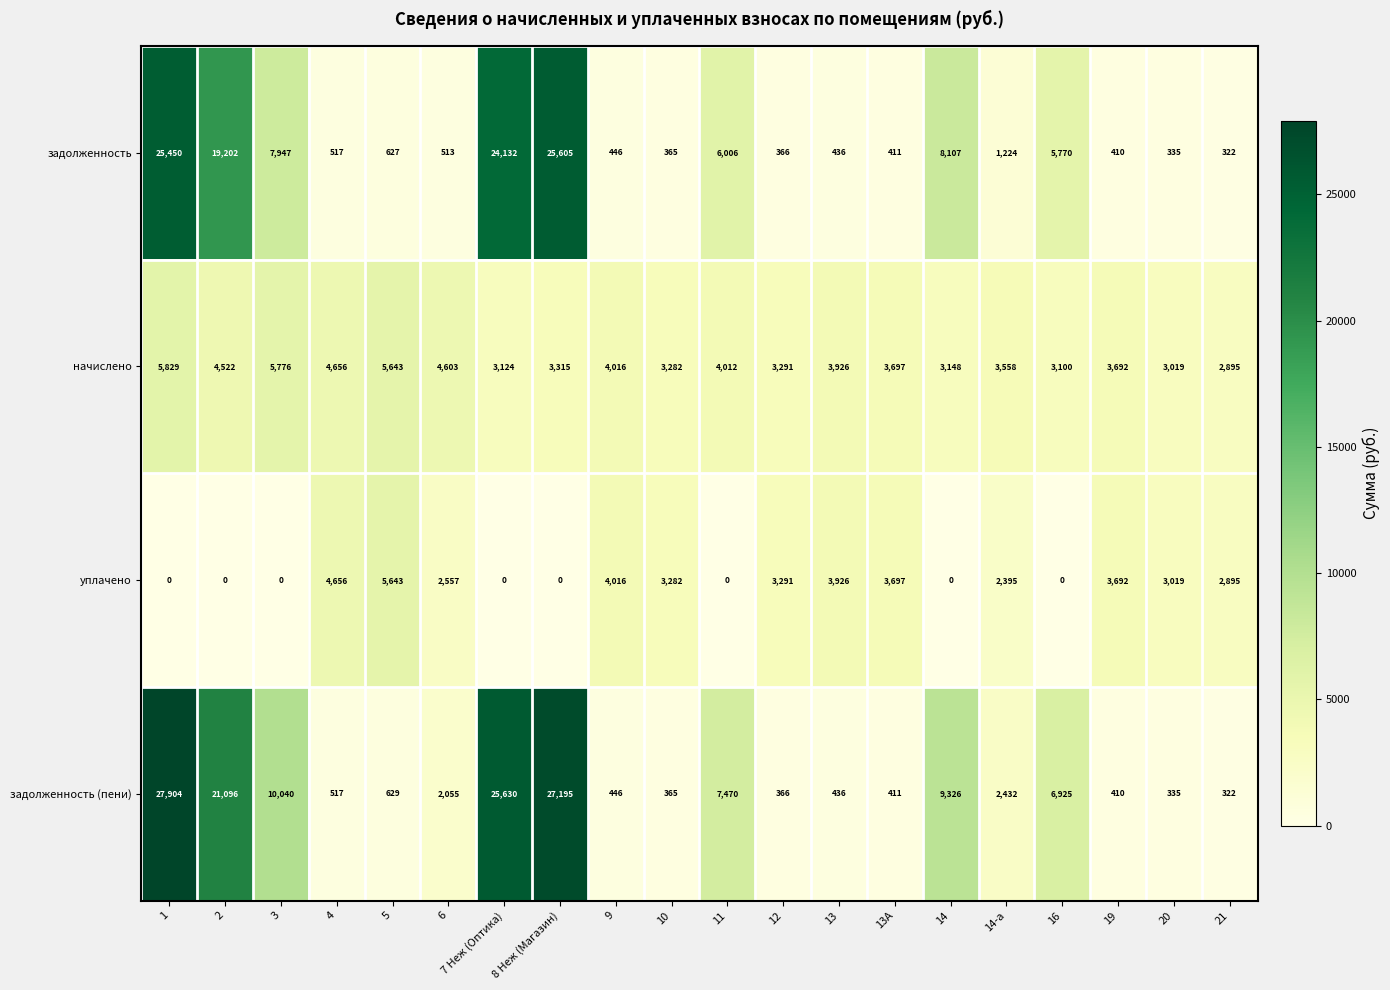

The value of задолженность (пени) at 7 Неж (Оптика) is 7881. True or false?

False